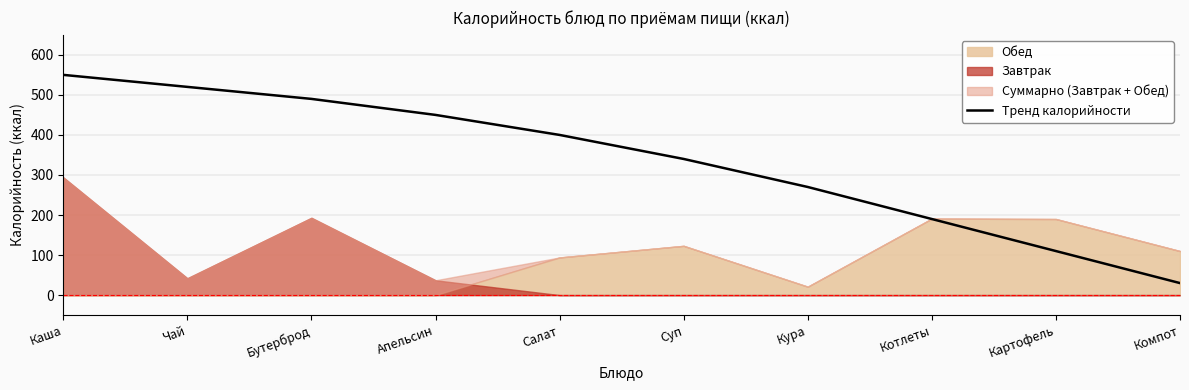

Rank the categories by Тренд калорийности value from lowest to highest.

Компот, Картофель, Котлеты, Кура, Суп, Салат, Апельсин, Бутерброд, Чай, Каша